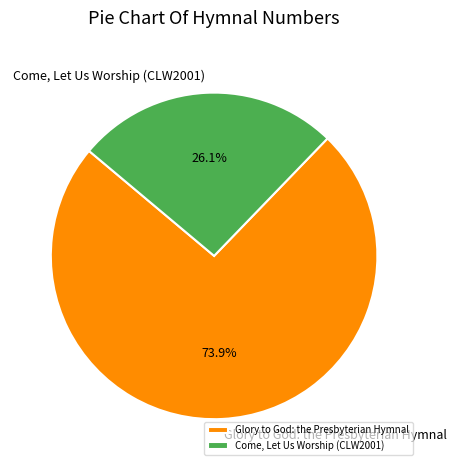

Between Glory to God: the Presbyterian Hymnal and Come, Let Us Worship (CLW2001), which is larger?

Glory to God: the Presbyterian Hymnal